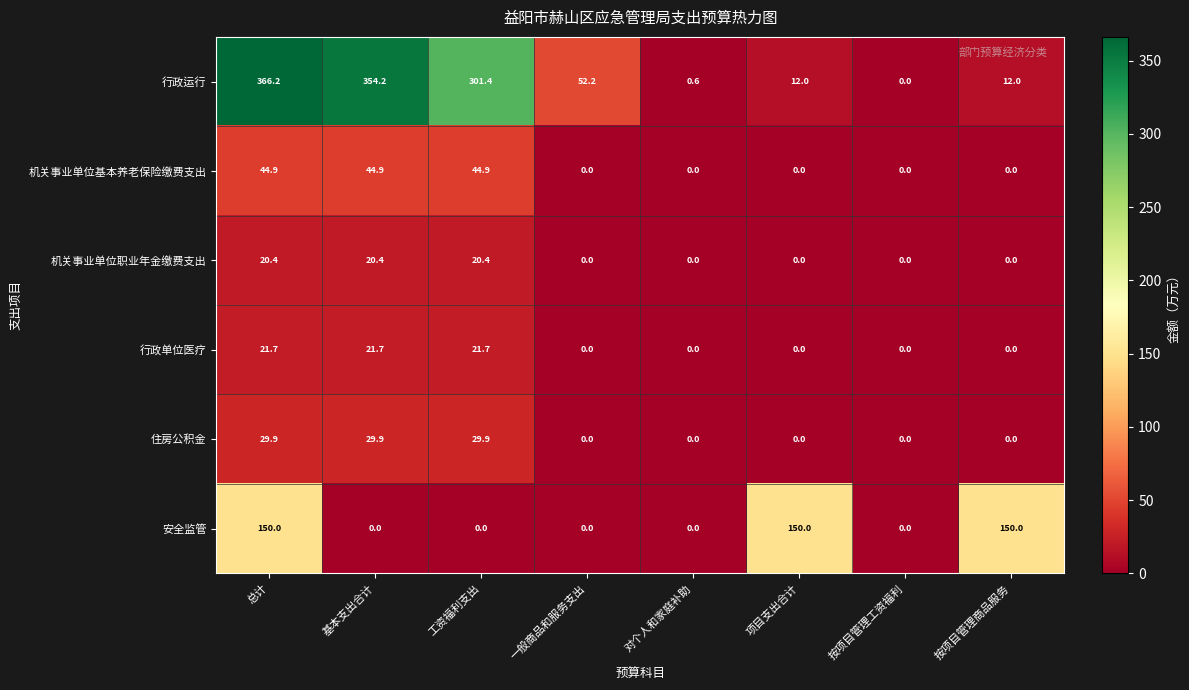

List the series in order of their peak value, lowest first.

机关事业单位职业年金缴费支出, 行政单位医疗, 住房公积金, 机关事业单位基本养老保险缴费支出, 安全监管, 行政运行